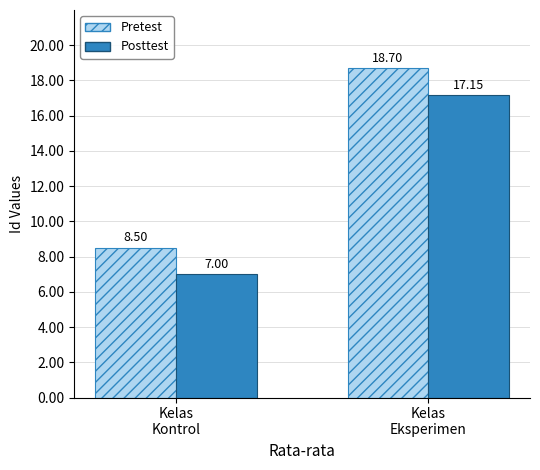

Which series has the largest range (max minus min)?

Pretest